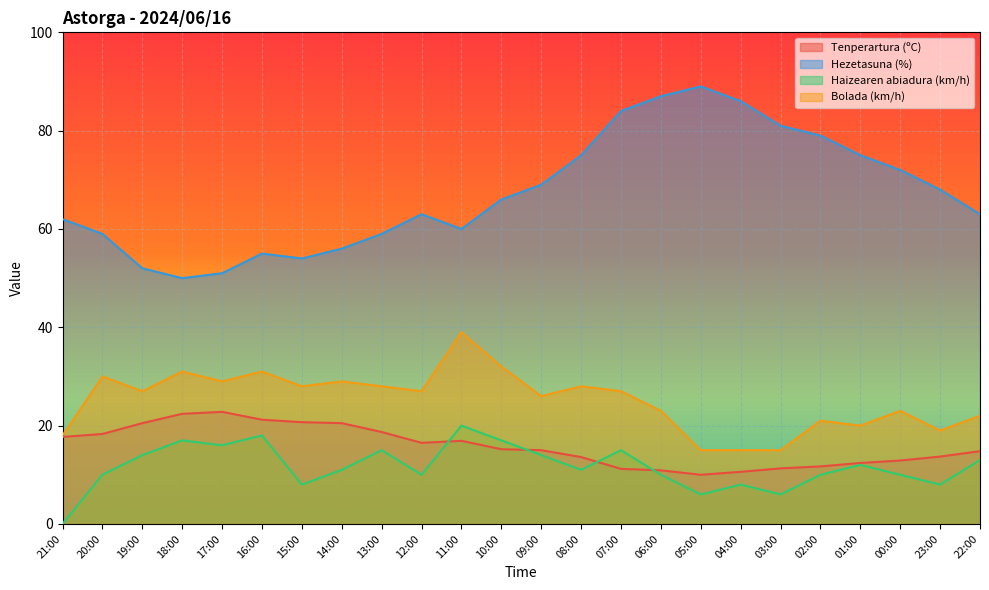

What is the label of the 10th point from the left?

12:00